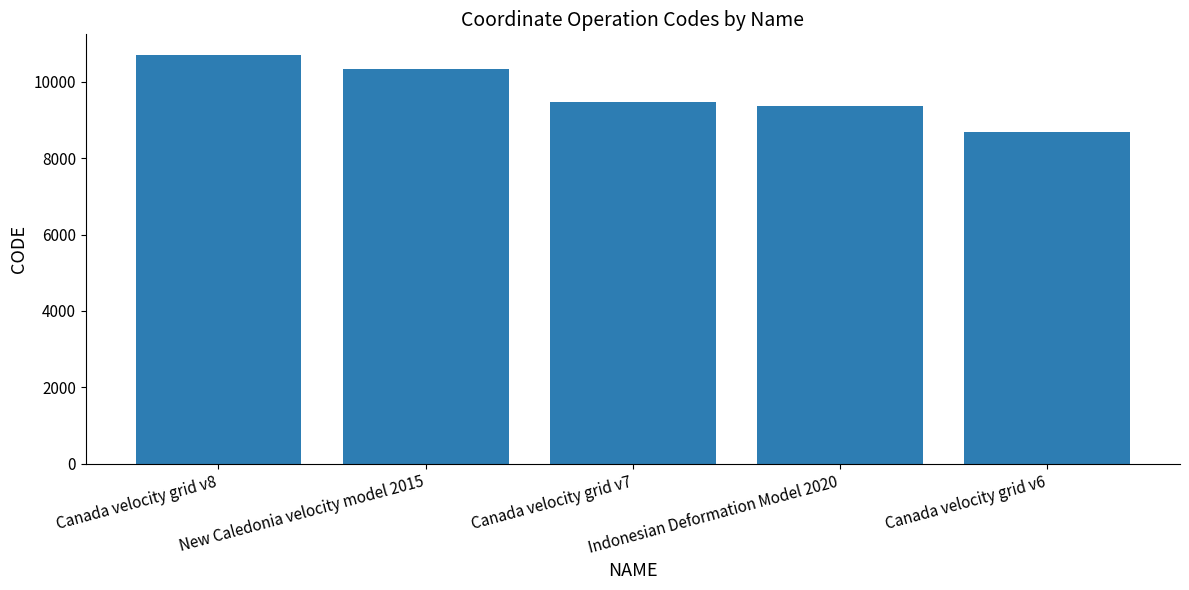

List the labels in order of value, smallest first.

Canada velocity grid v6, Indonesian Deformation Model 2020, Canada velocity grid v7, New Caledonia velocity model 2015, Canada velocity grid v8